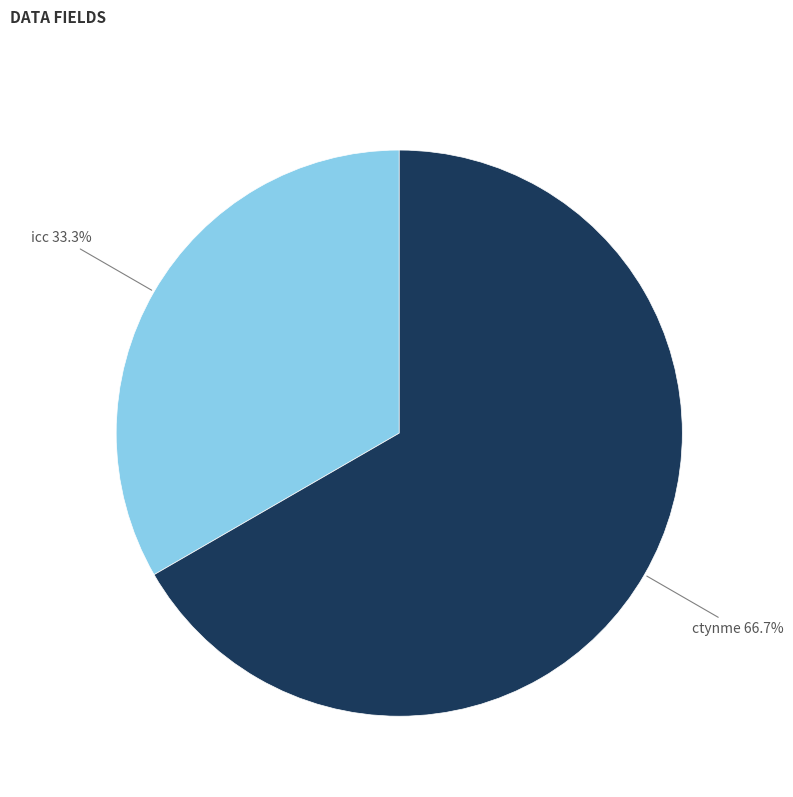

How much of the chart is everything except ctynme?

33.3%